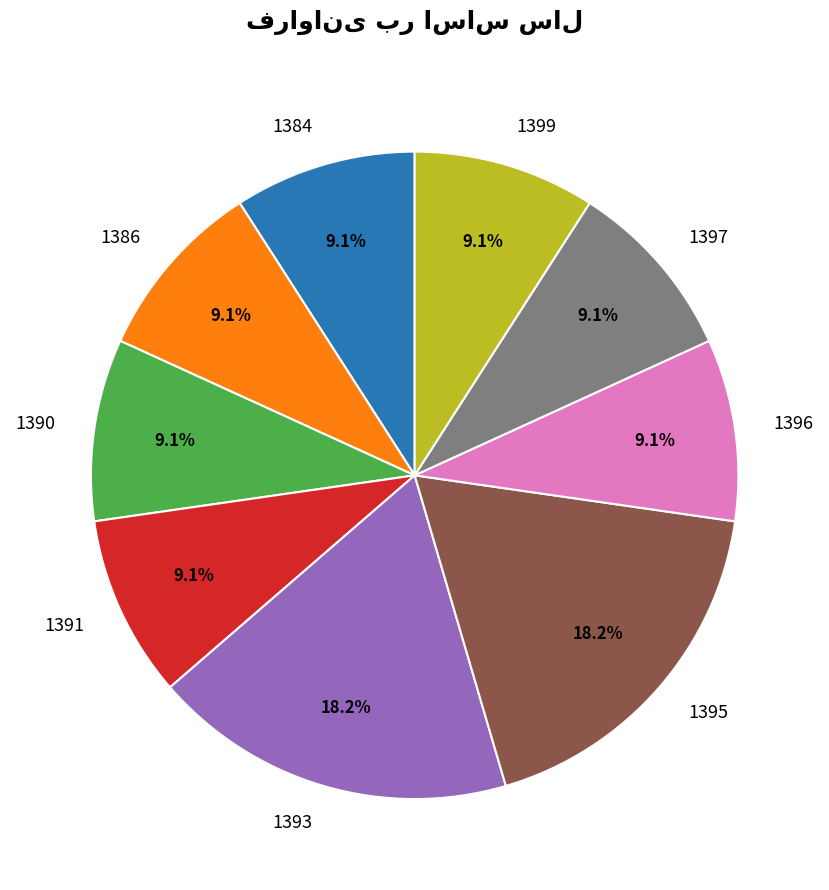

To the nearest percent, what is the difference between the largest and smallest slice percentages?

9%